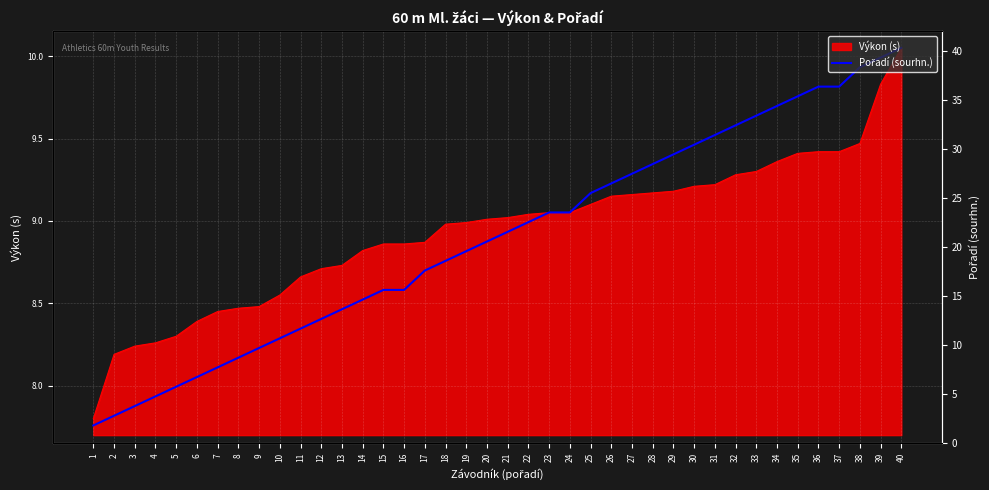

At which category does the chart reach its minimum across all series?

1